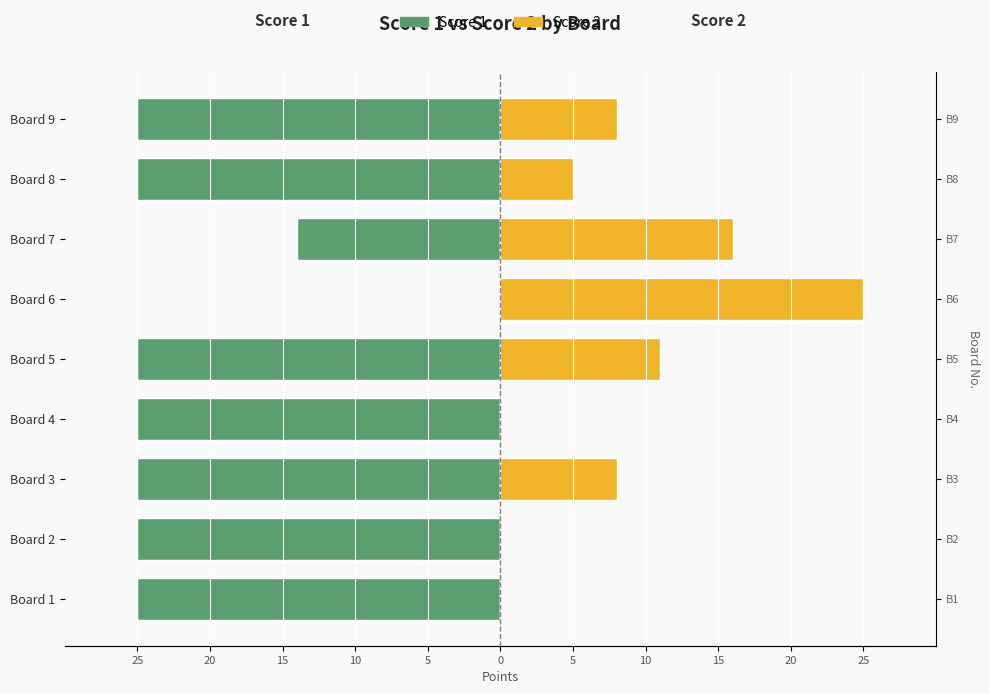

How many bars are there in each group?

2